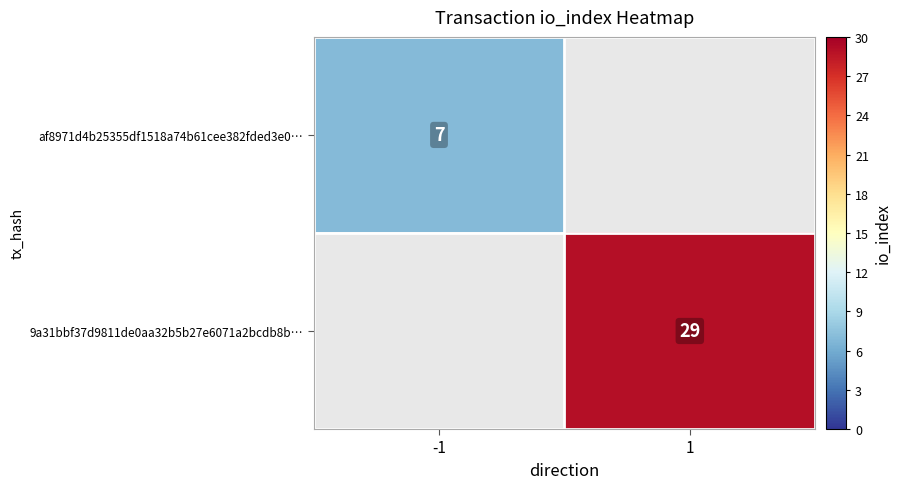

What is the greatest value displayed?

29.0